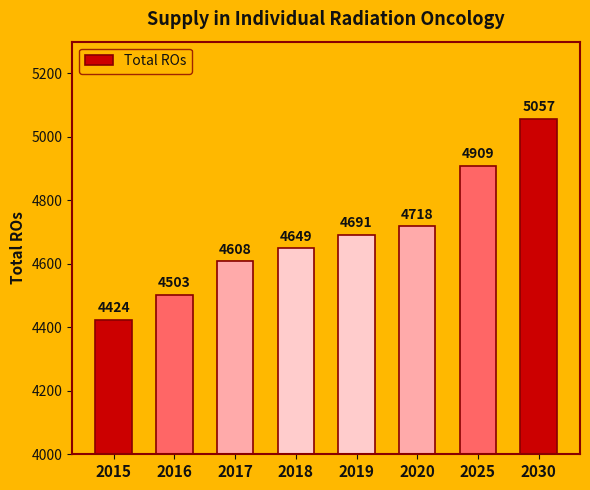

Reading left to right, transcribe all the data shown in this chart.

2015=4424	2016=4503	2017=4608	2018=4649	2019=4691	2020=4718	2025=4909	2030=5057